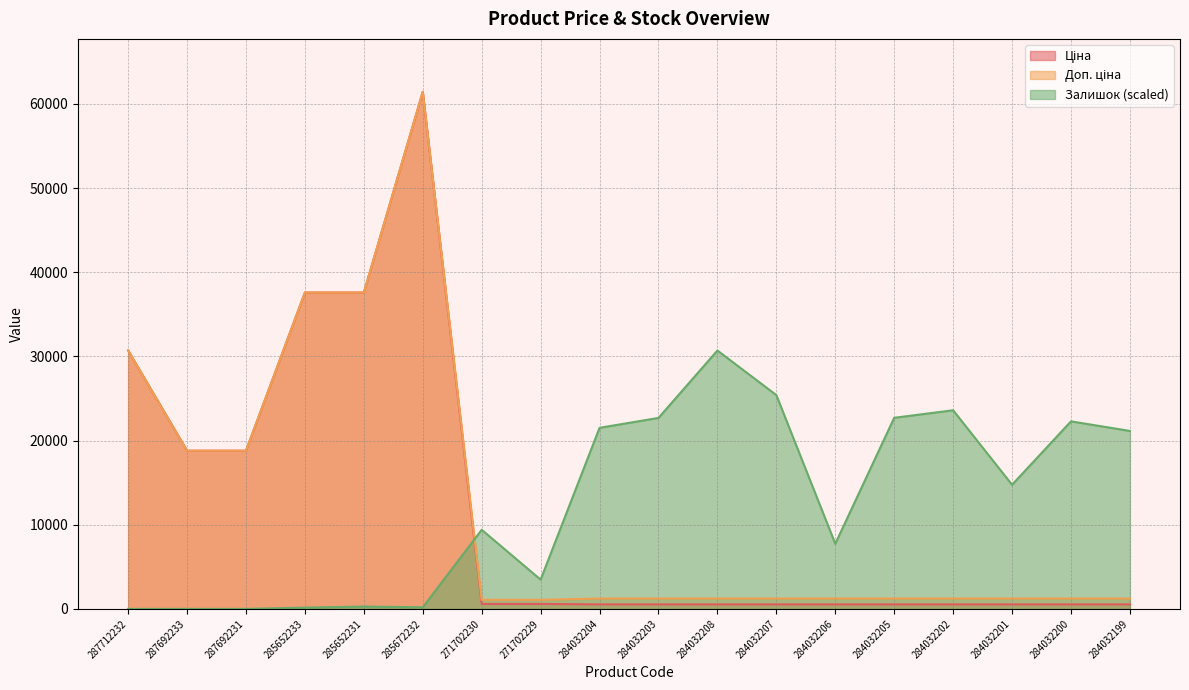

How many lines are shown in the chart?

3